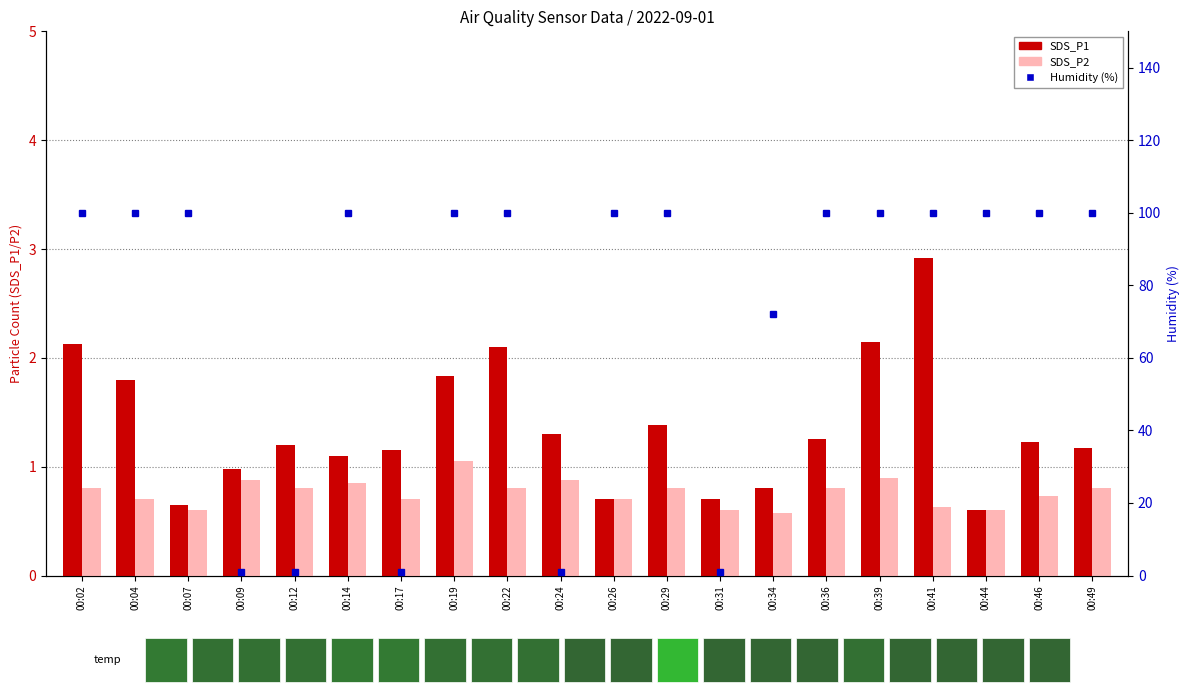

What is the approximate value of SDS_P2 at 00:29?

0.8